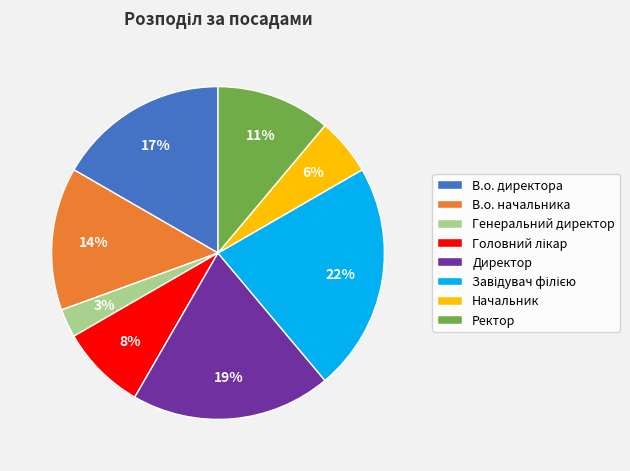

The Директор slice represents 26% of the pie. True or false?

False